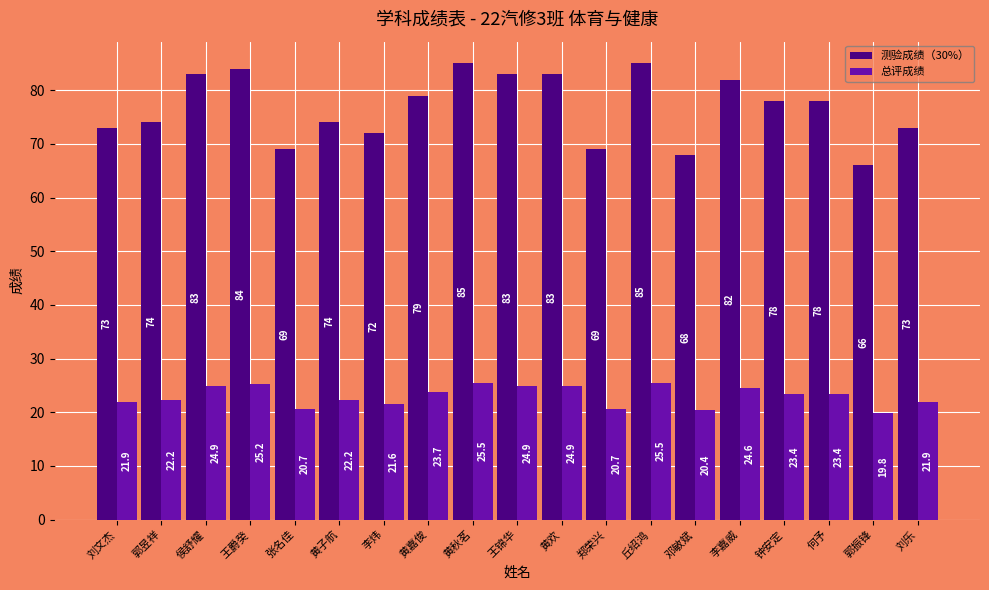

The value of 测验成绩（30%） at 张名佳 is 123.9. True or false?

False